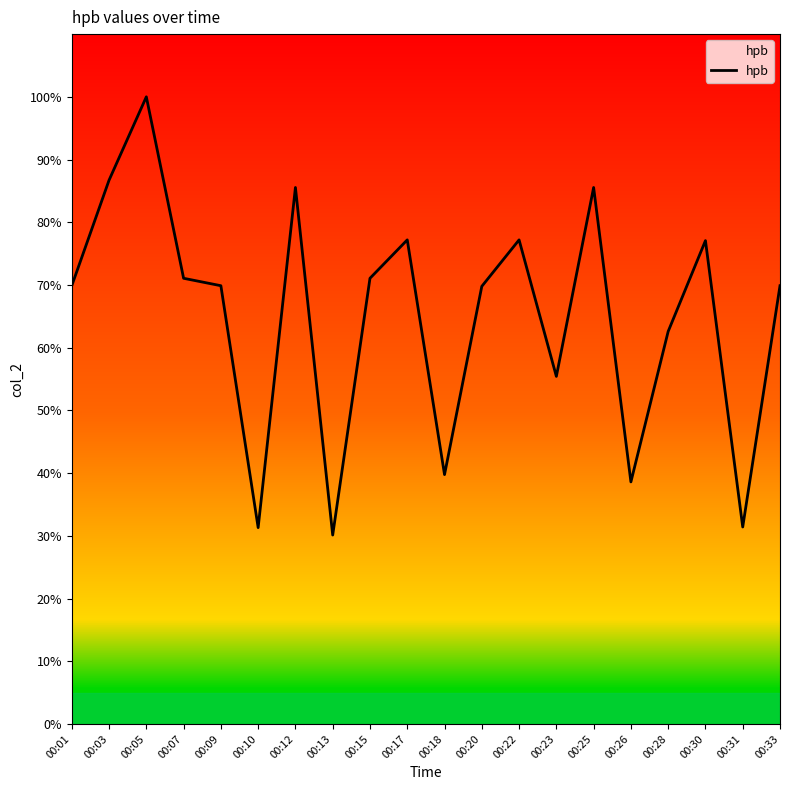

Which category has the lowest value across all series?

00:13